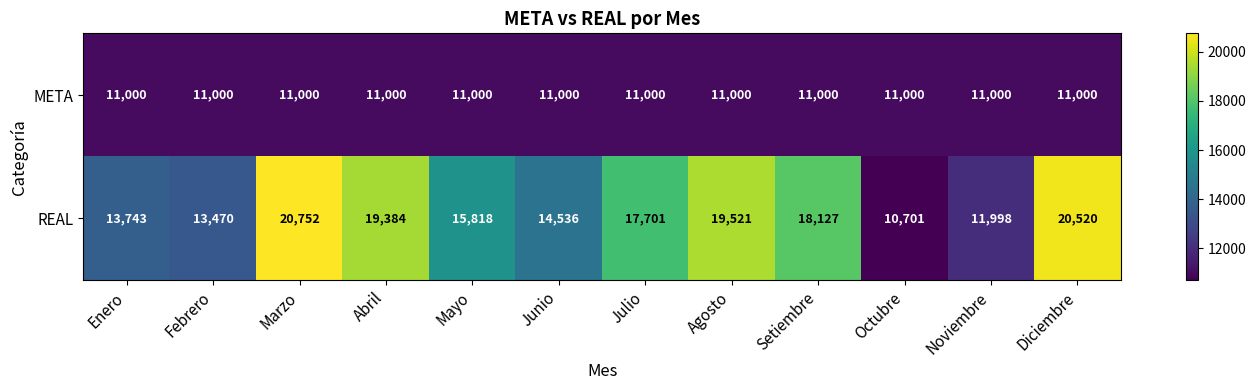

Is it true that REAL equals 23574 at Setiembre?

False